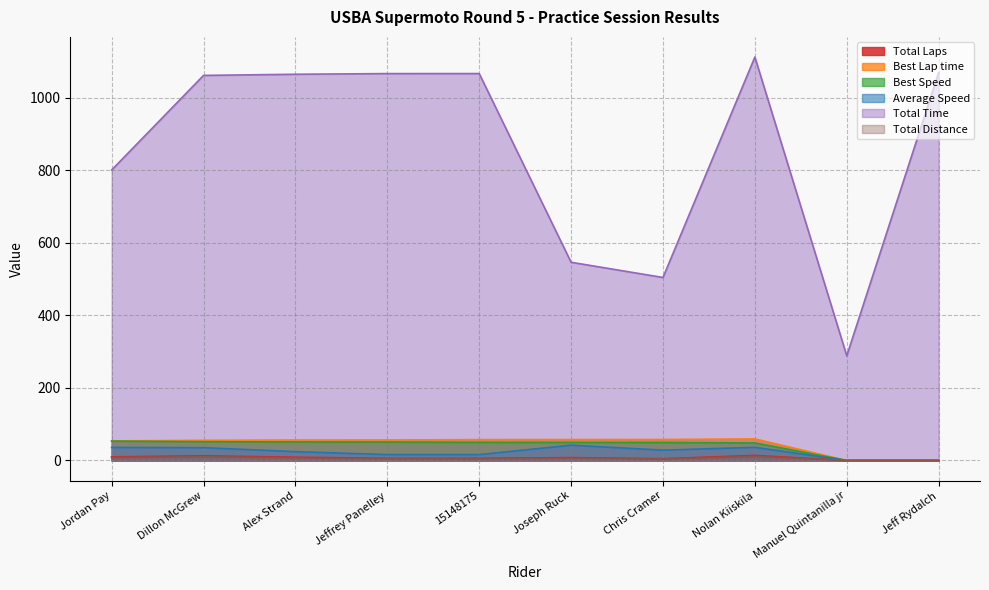

What is the sum of all Total Time values?

8584.3